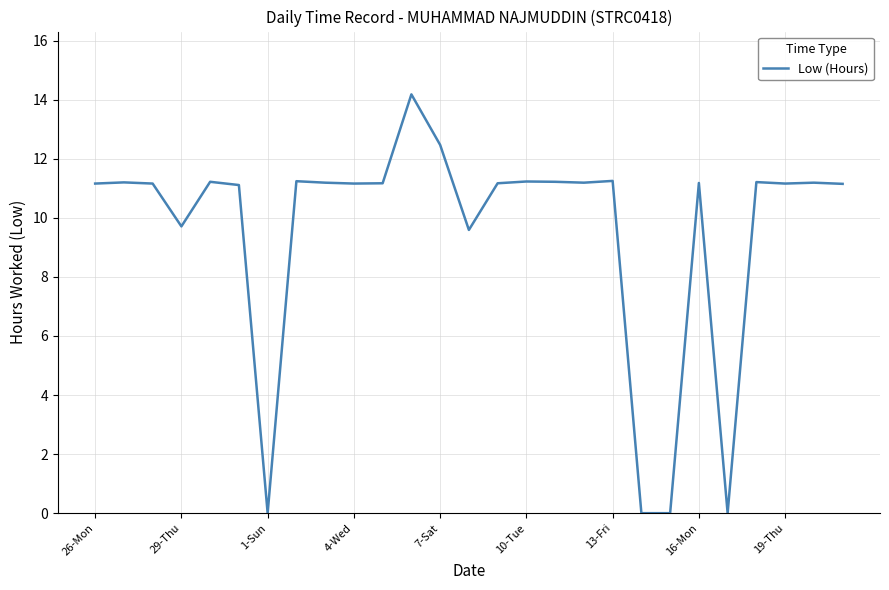

How many values are below 11?

6